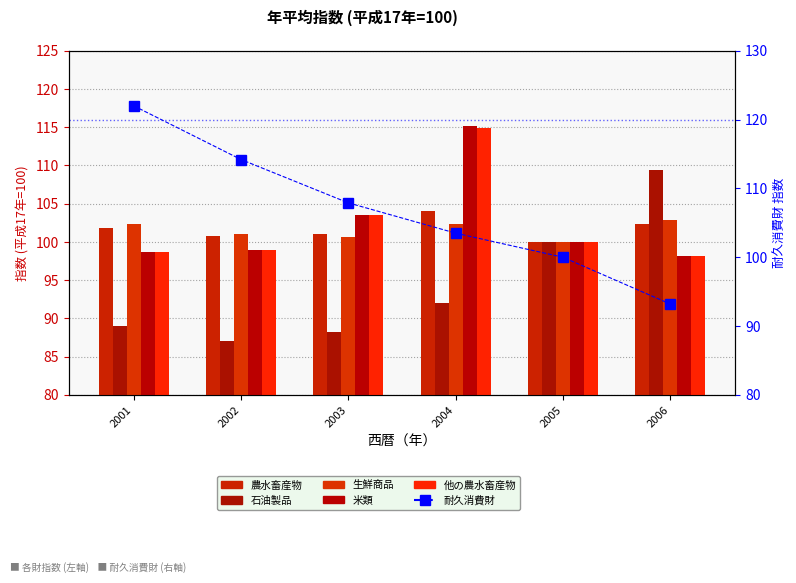

Which category has the highest value in the 米類 series?

2004